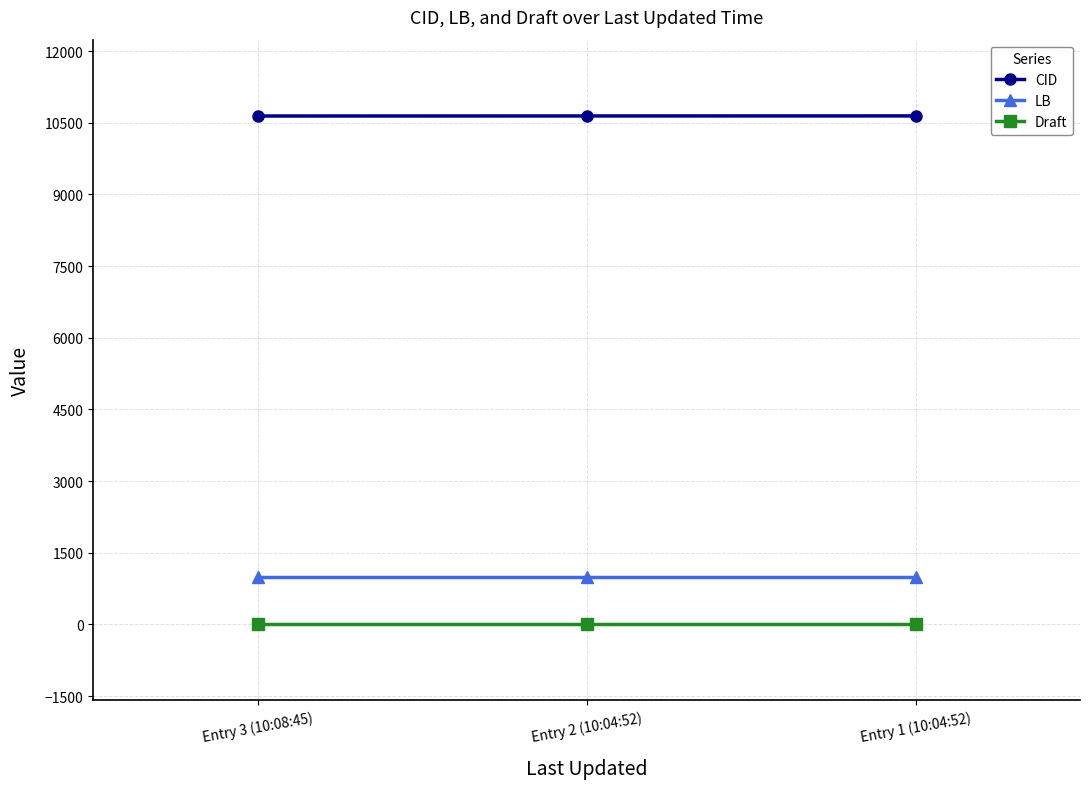

Where is CID nearest to the value 10641?

Entry 2 (10:04:52)